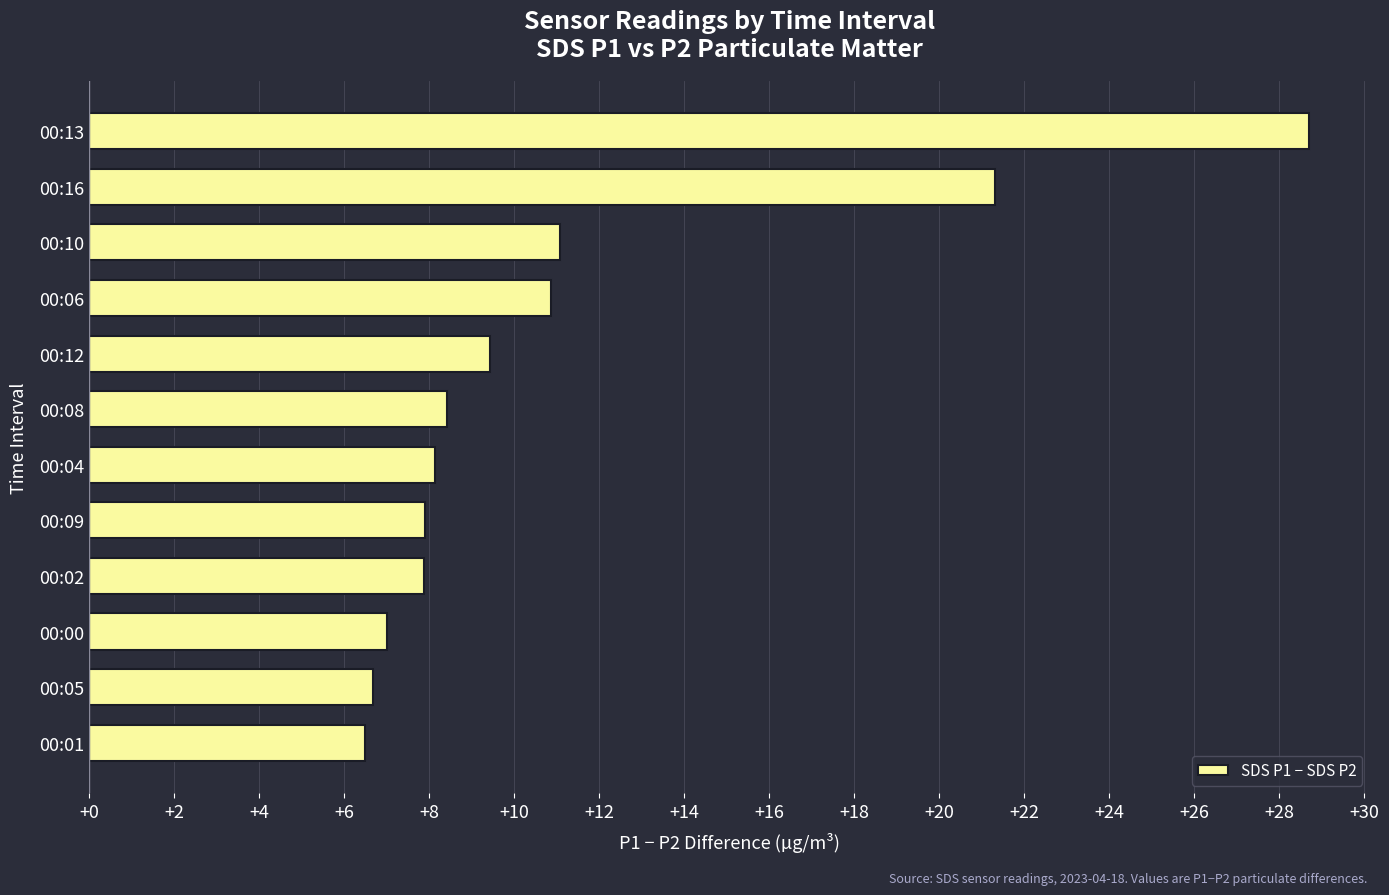

At which category does the chart reach its peak across all series?

00:13